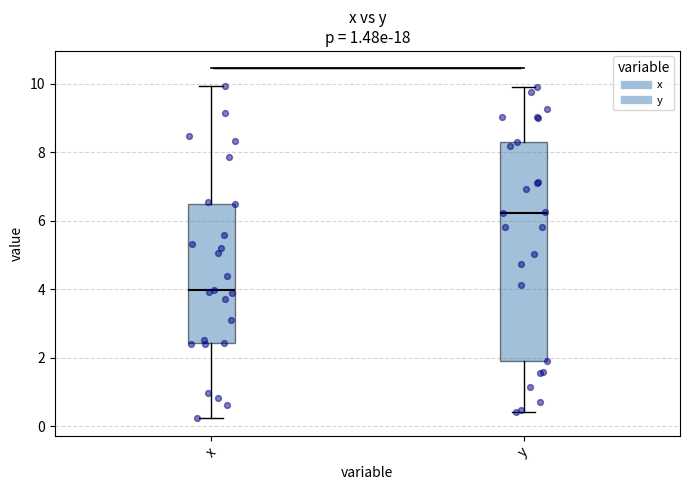

Where does the lower whisker of the box for y end on the y-axis? The values are not printed on the chart, so give them approximately, as read against the axis.

0.4